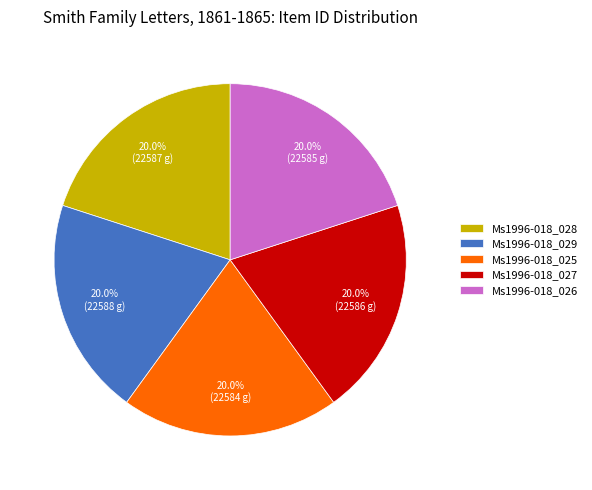

Approximately how many times larger is the value at Ms1996-018_029 compared to Ms1996-018_027?

1.0